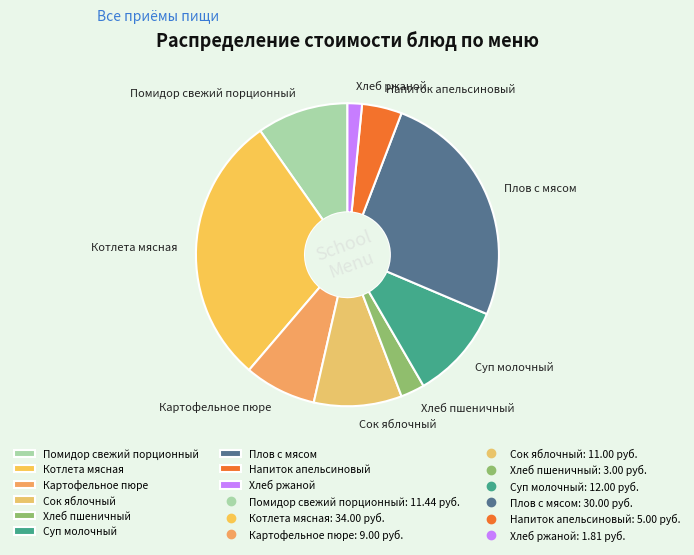

What is the ratio of the value at Суп молочный to the value at Картофельное пюре?

1.3